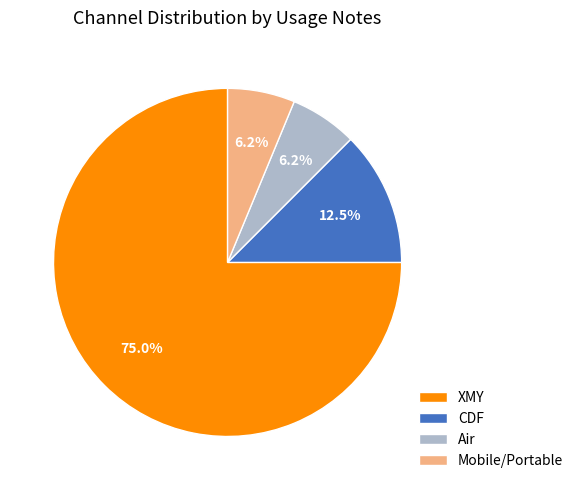

Which has a higher value, Air or CDF?

CDF